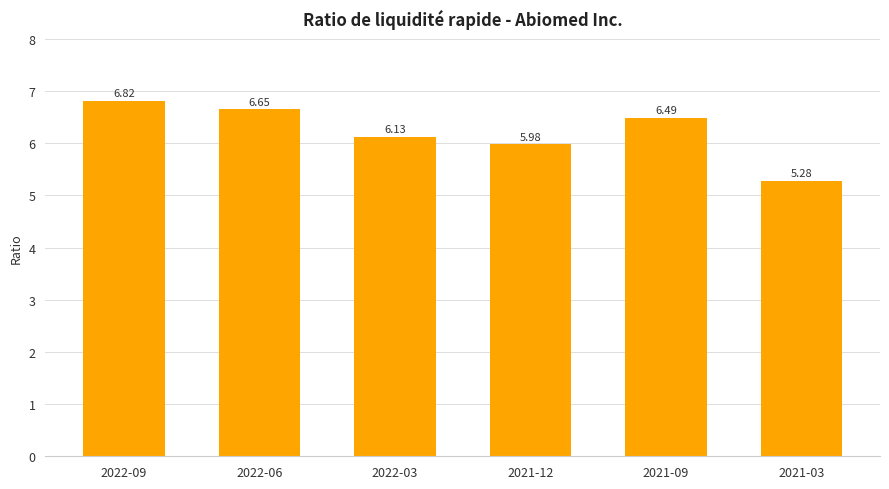

Rank the categories by value from highest to lowest.

2022-09, 2022-06, 2021-09, 2022-03, 2021-12, 2021-03